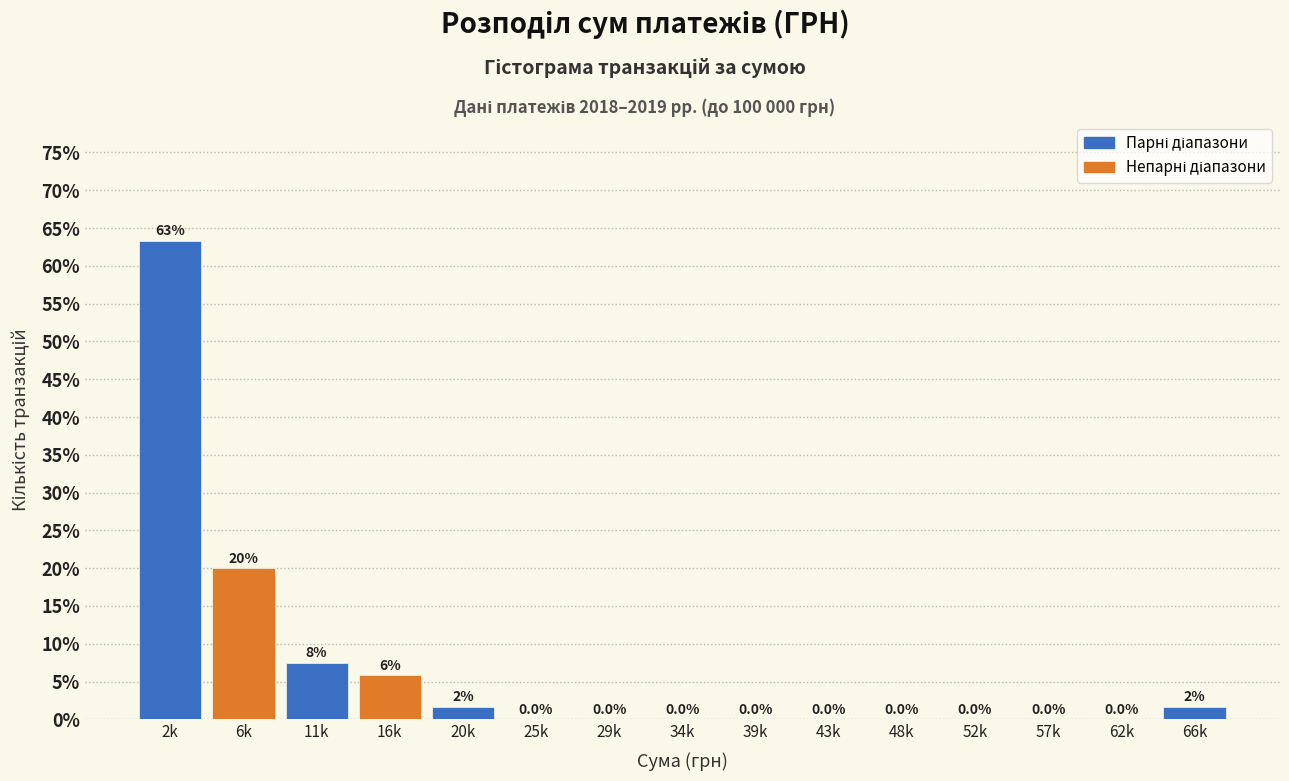

What is the change in value from 11k to 57k?

-7.5